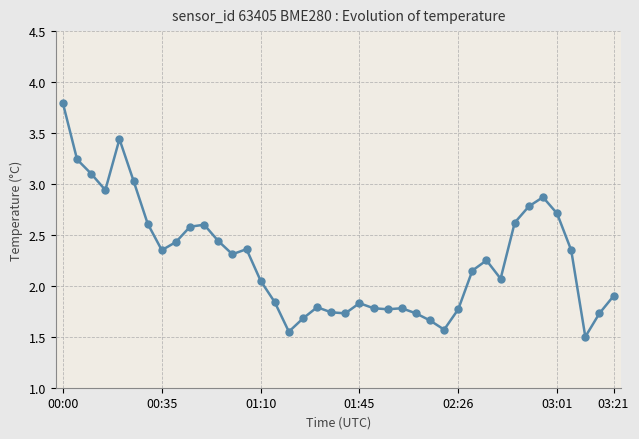

How many lines are shown in the chart?

1